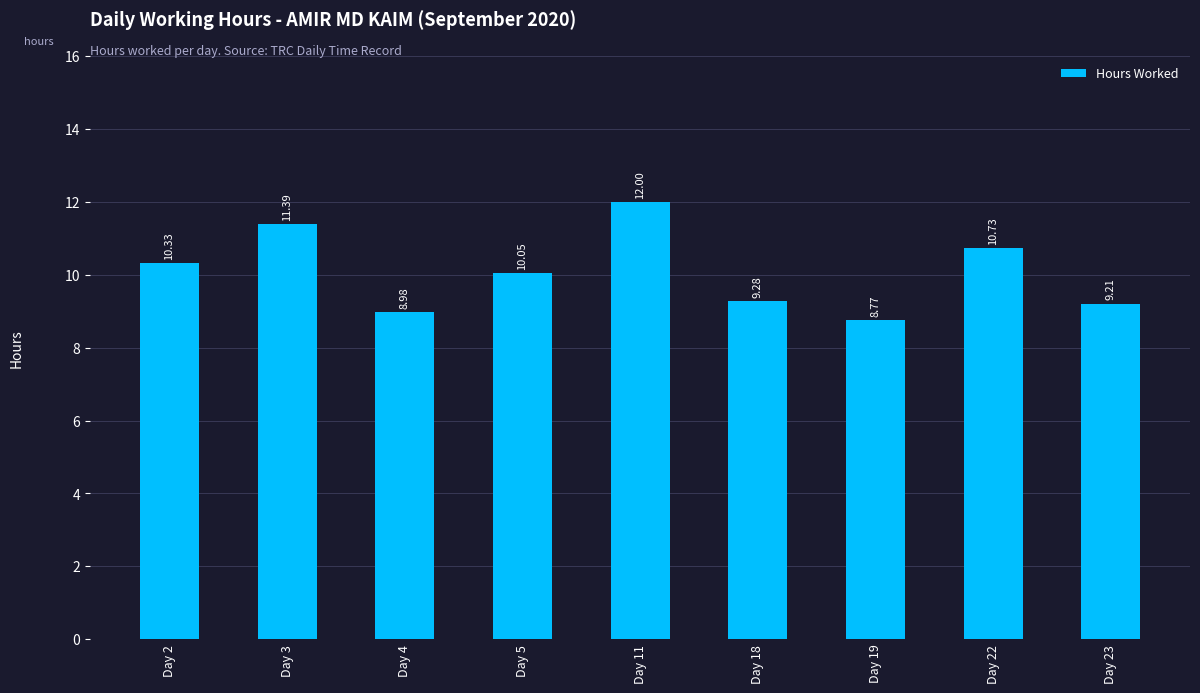

Are the bars grouped side by side (vs. stacked)?

No